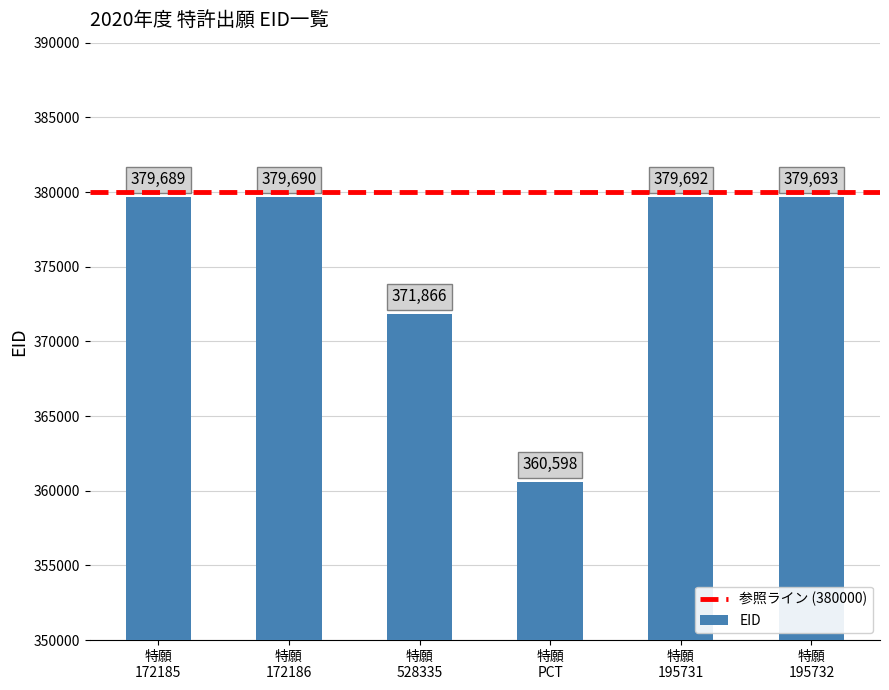

Reading right to left, extract all data points from this chart.

379693	379692	360598	371866	379690	379689